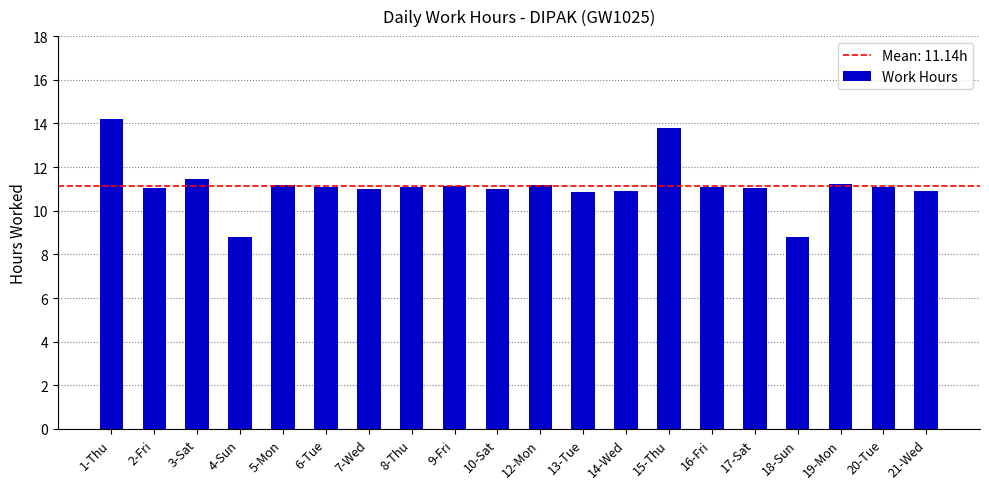

Between 20-Tue and 14-Wed, which is larger?

20-Tue